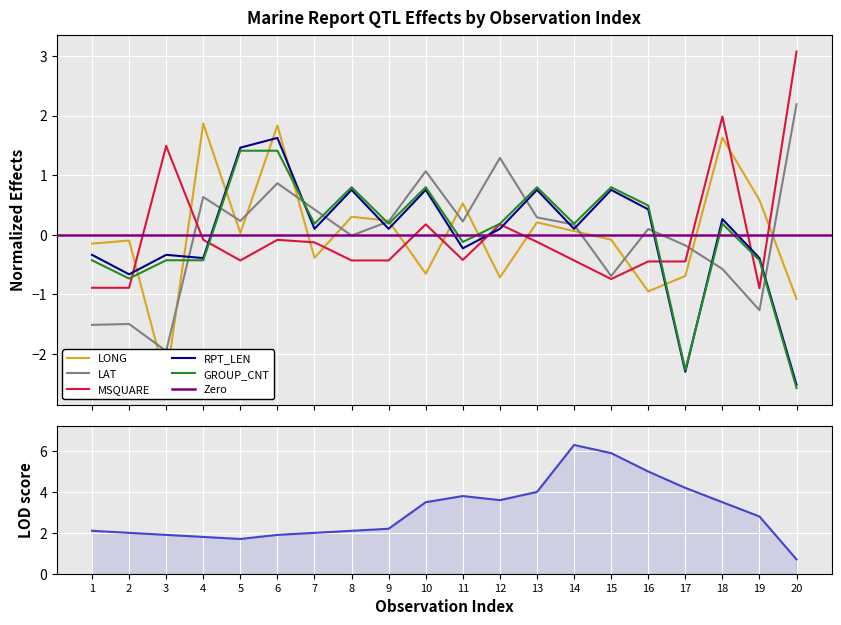

Is this an area chart (filled region under the line)?

No